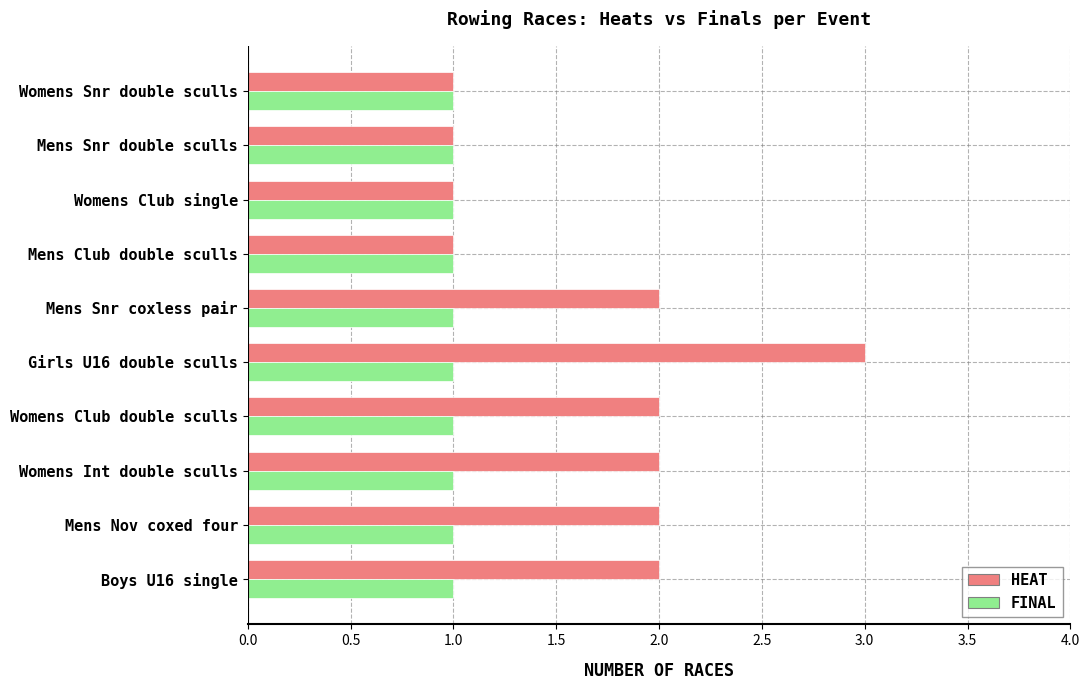

What is the greatest value displayed?

3